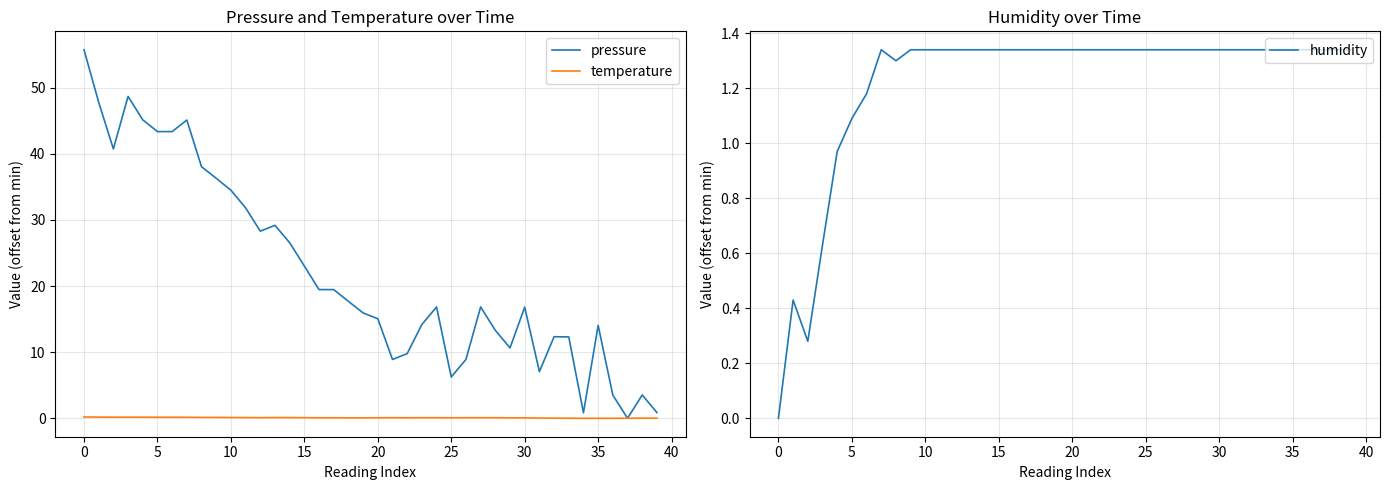

What is the value of the temperature point at the 7th from the left?

0.2